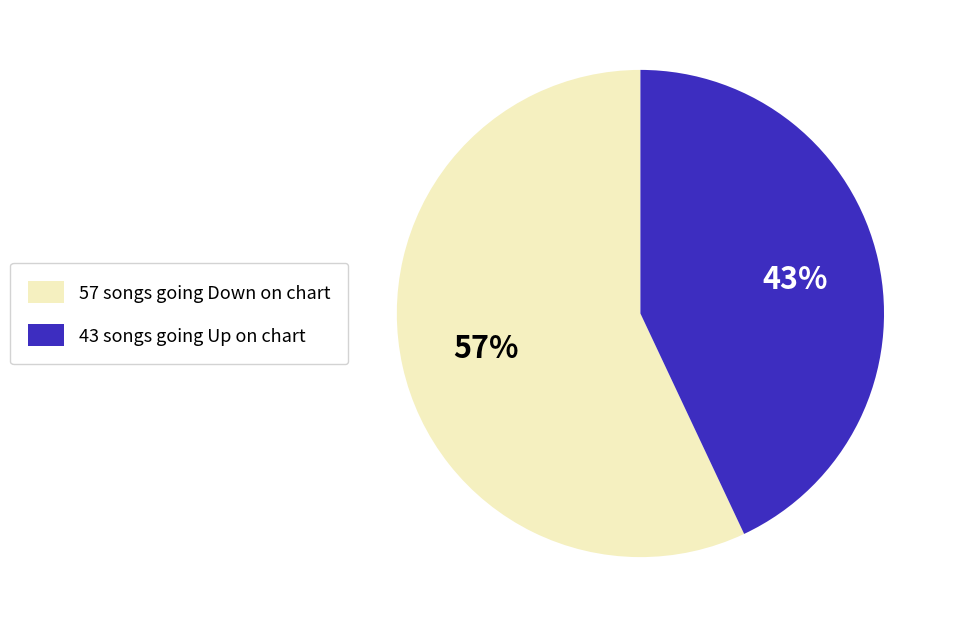

Is there a majority slice in this chart?

Yes